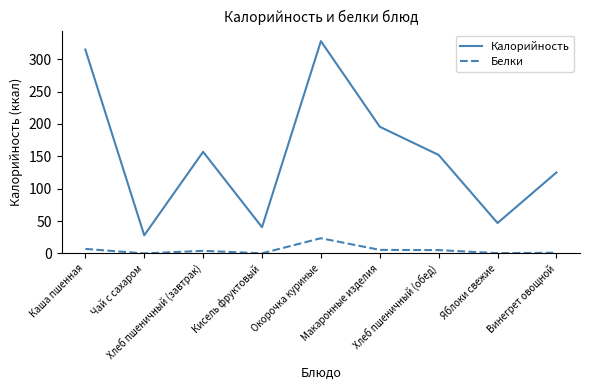

At which category is the sum across all series the highest?

Окорочка куриные